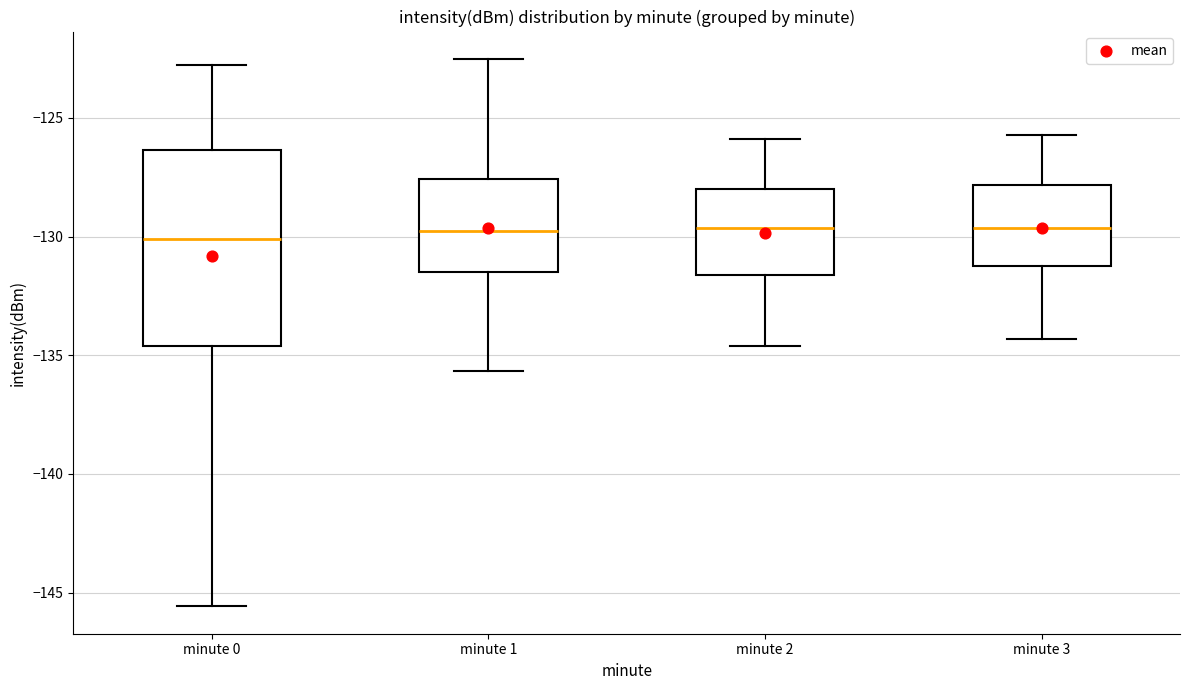

Which box is the tallest, from its lower edge to its upper edge?

minute 0